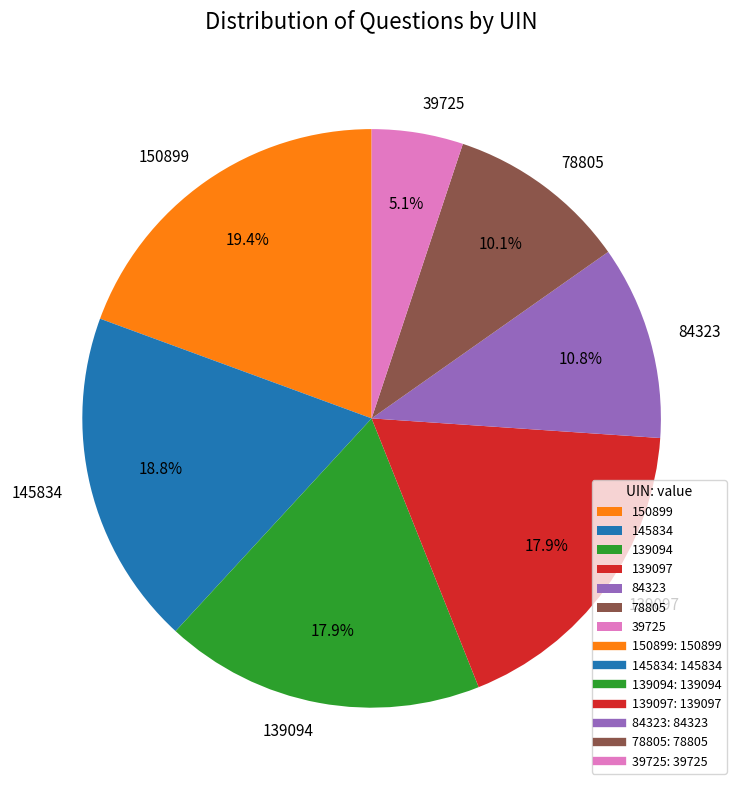

Approximately how many times larger is the value at 78805 compared to 150899?

0.5